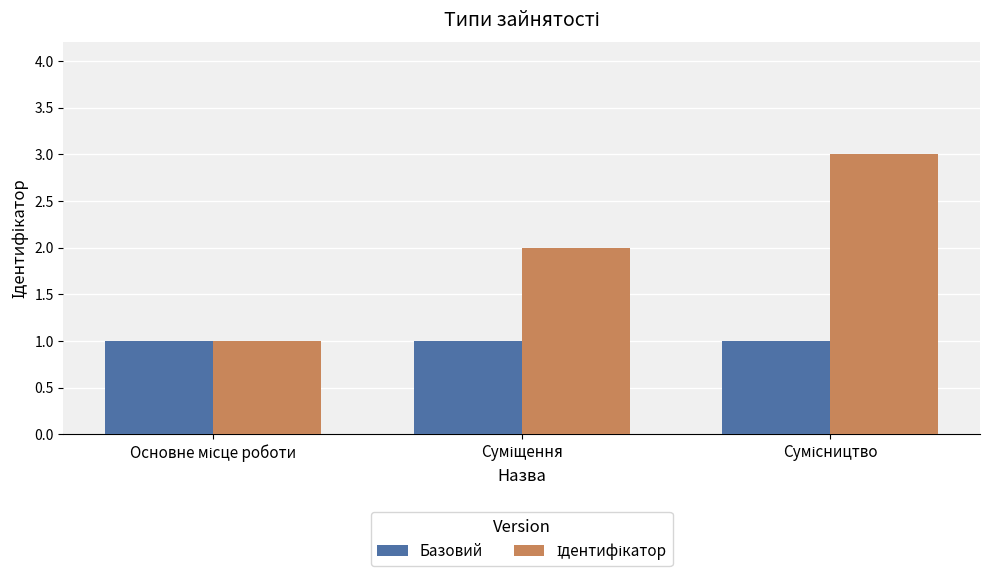

What is the sum of all Базовий values?

3